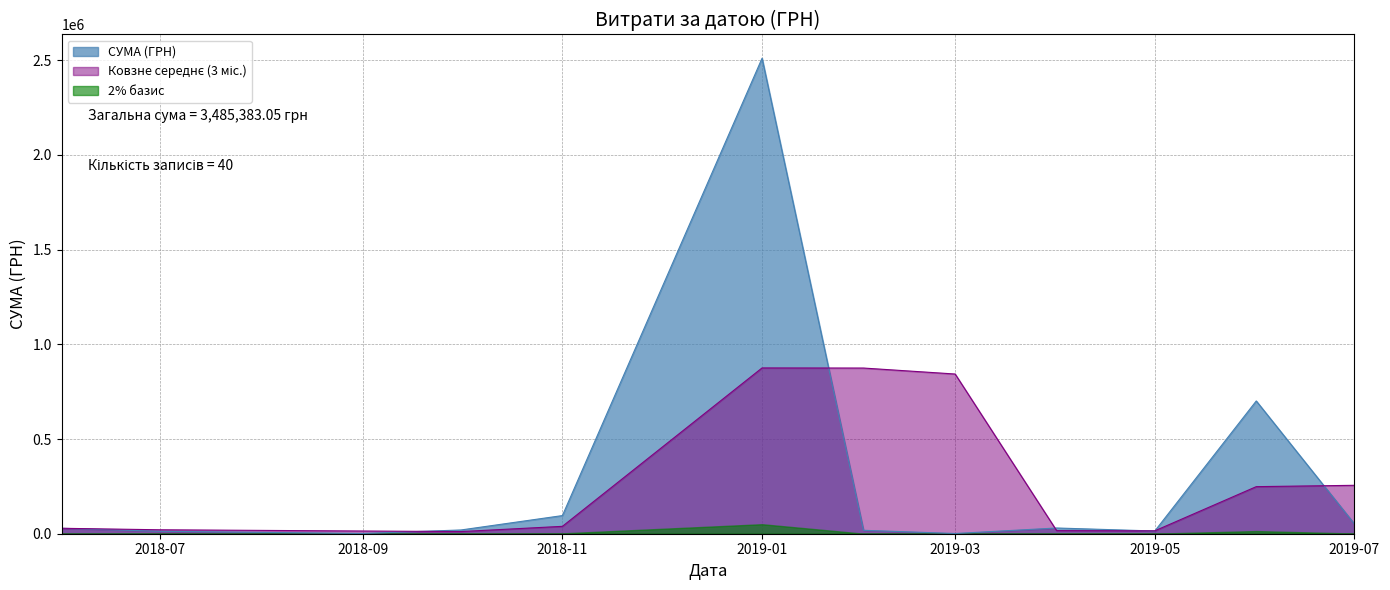

True or false: there are more than 1 points higher than both neighbors.

True